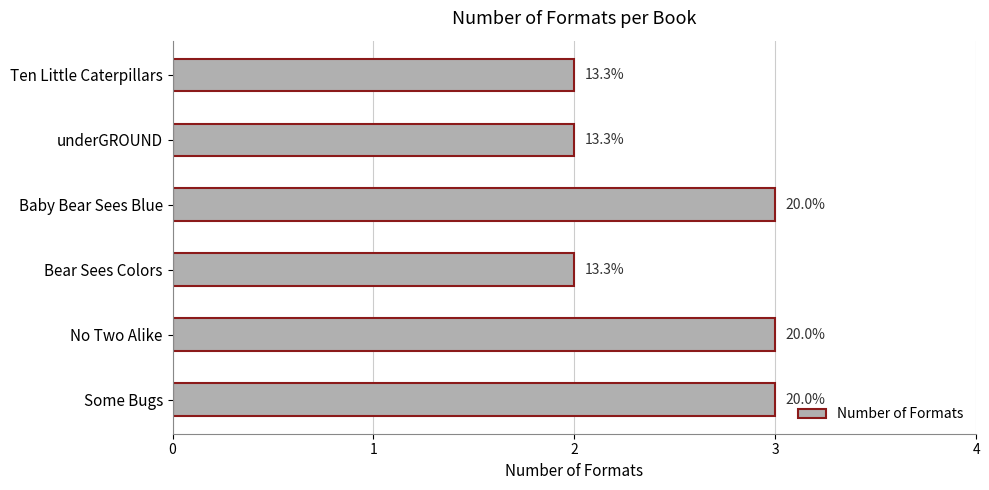

How many bars are there in total?

6